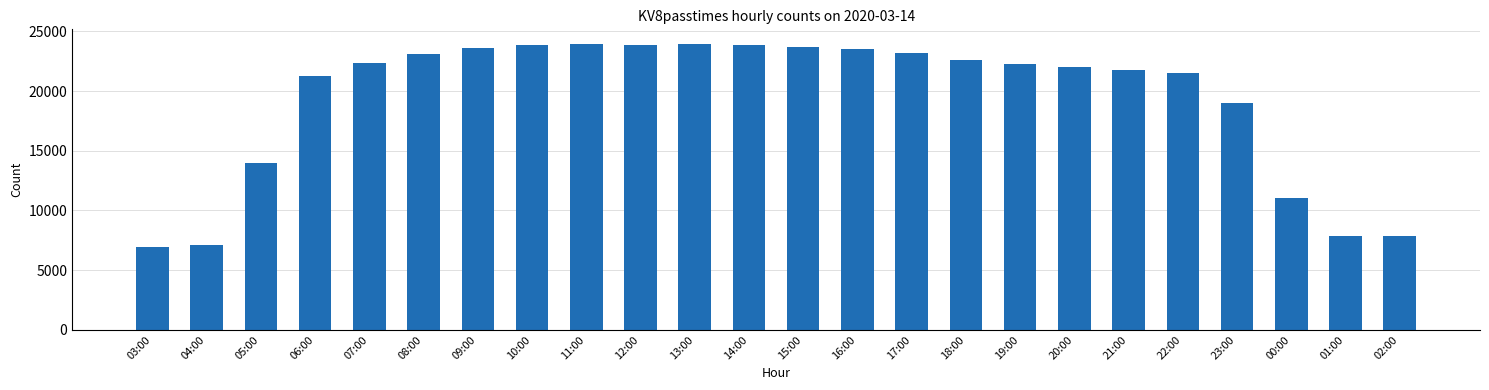

What is the approximate value at 18:00?

22576